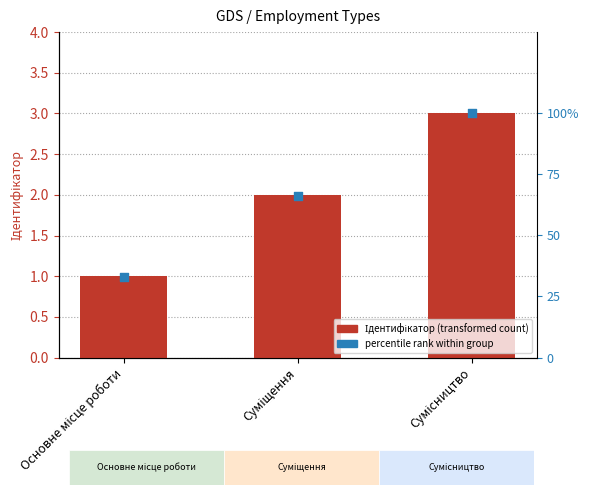

Is the value of Ідентифікатор at Основне місце роботи greater than the value of % rank within group at Суміщення?

No